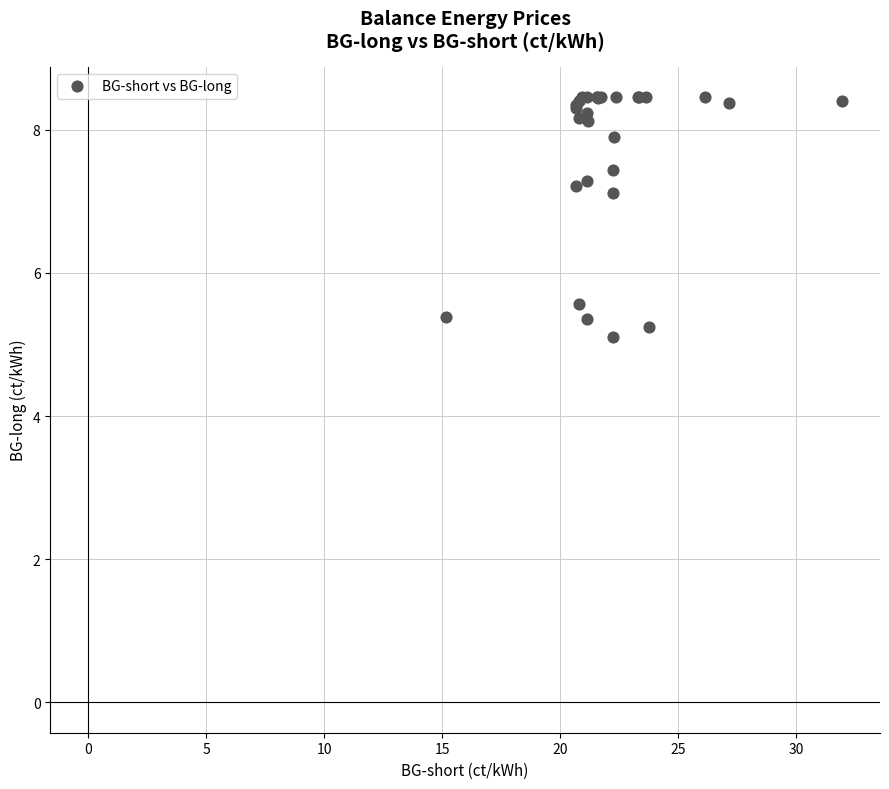

What Y value in the scatter plot is closest to 6?

5.6